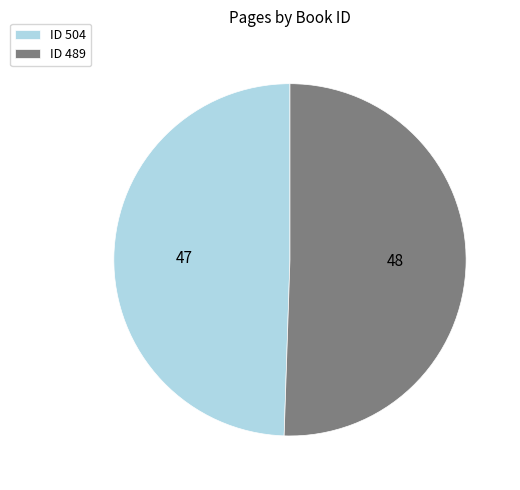

Count the number of slices in the pie.

2